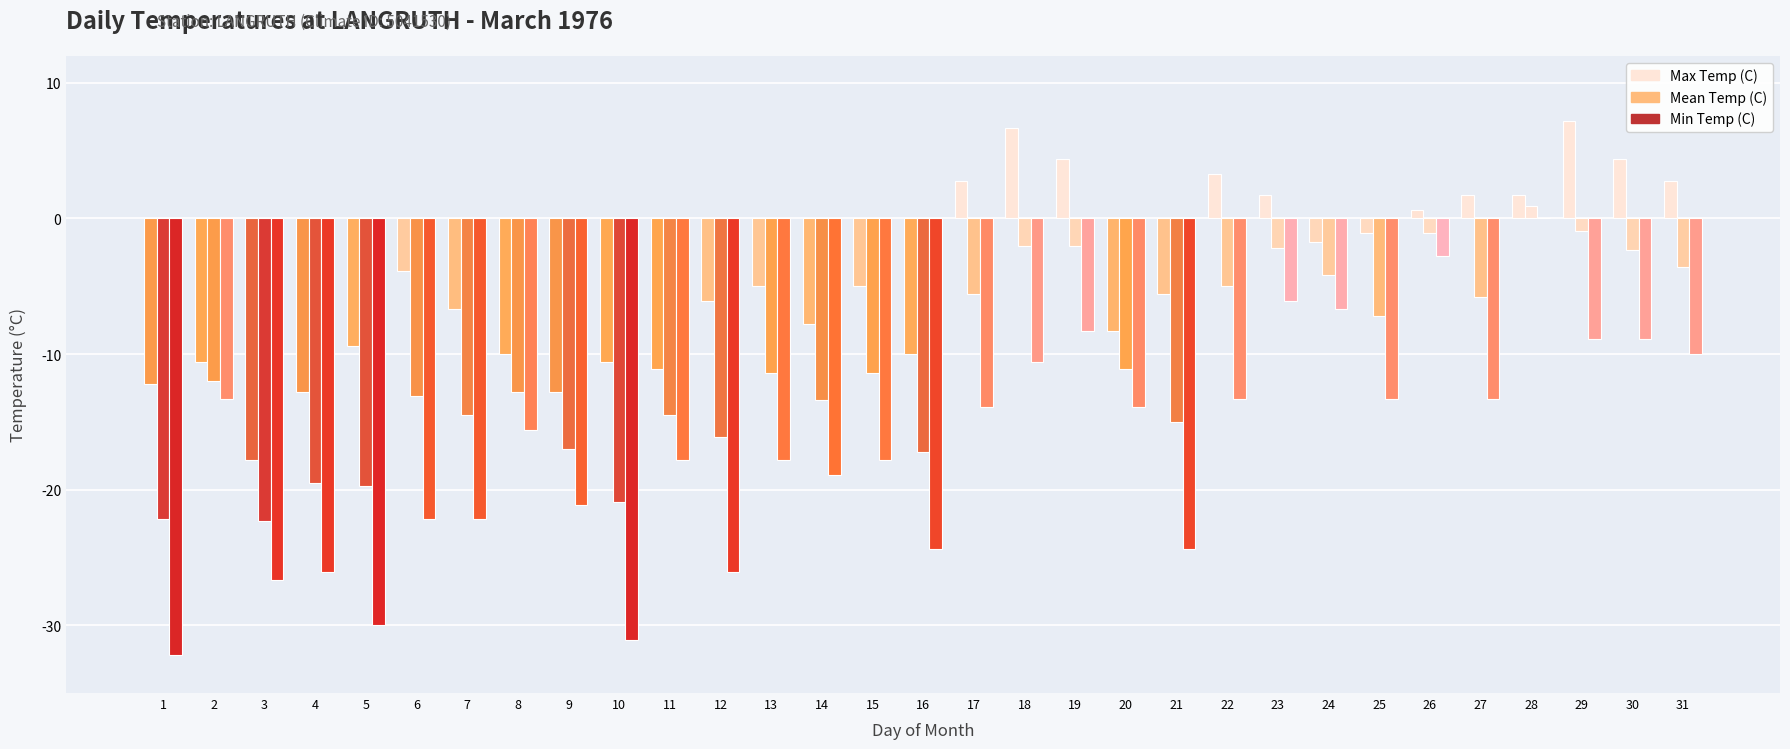

Where is Mean Temp (C) nearest to the value -10?

20